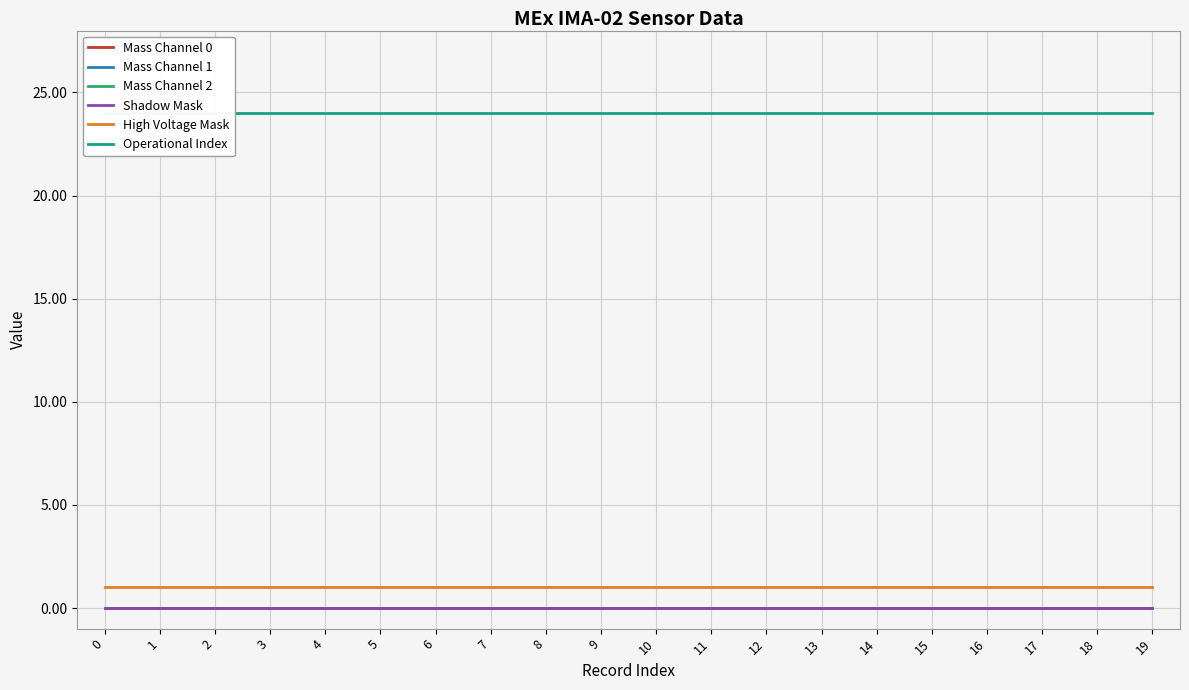

Between 7 and 6, which is larger?

7